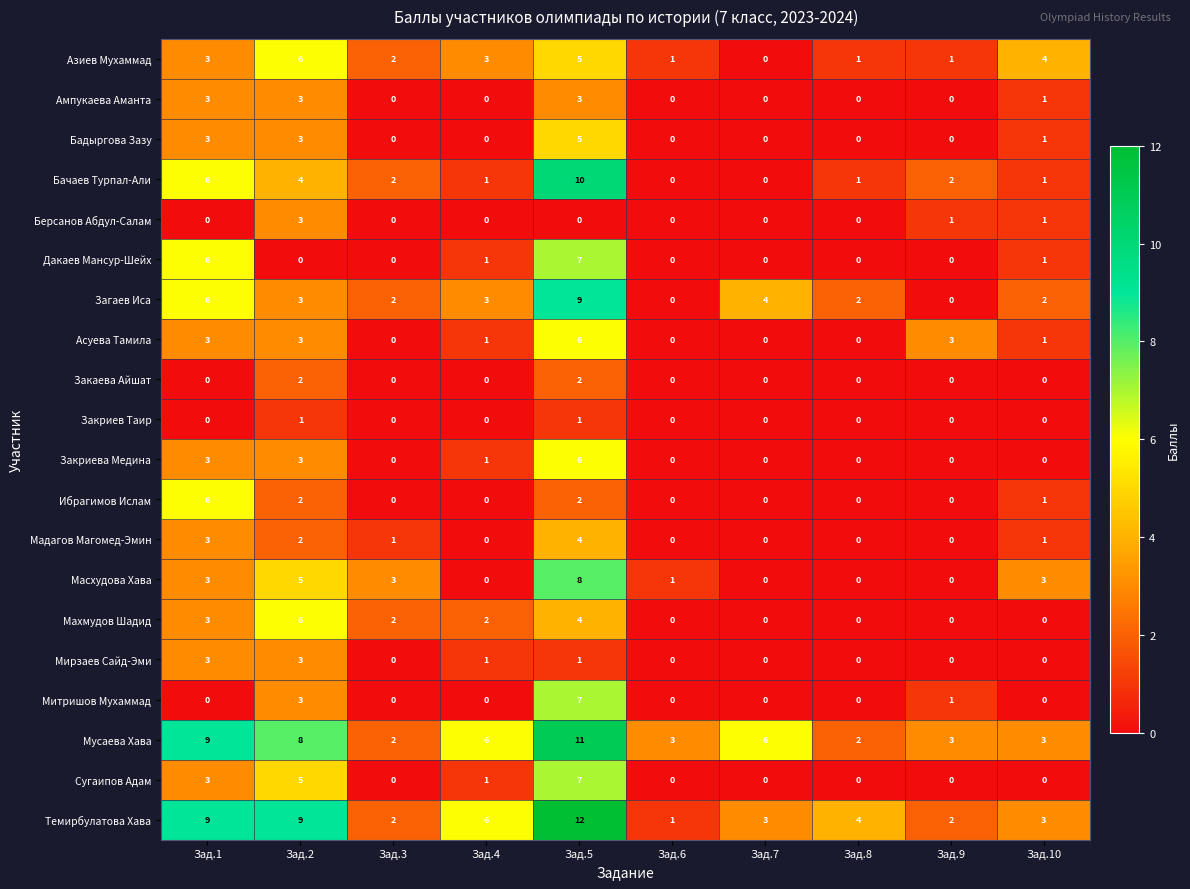

The Закаева Айшат series shows 1 at Зад.4. True or false?

False